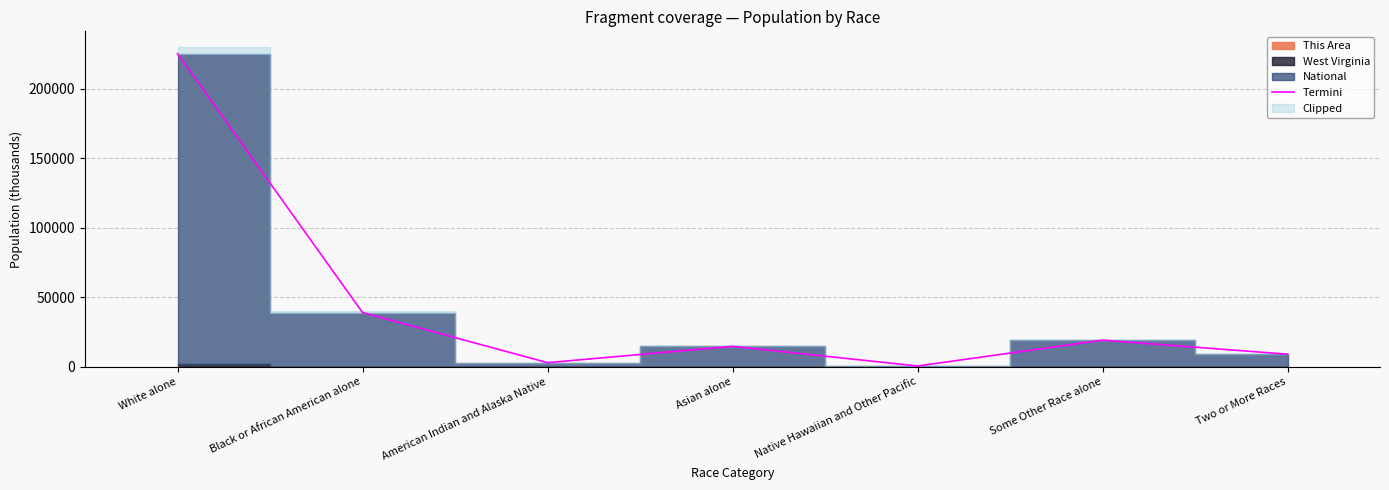

Read the Termini value at Asian alone.

14686.7